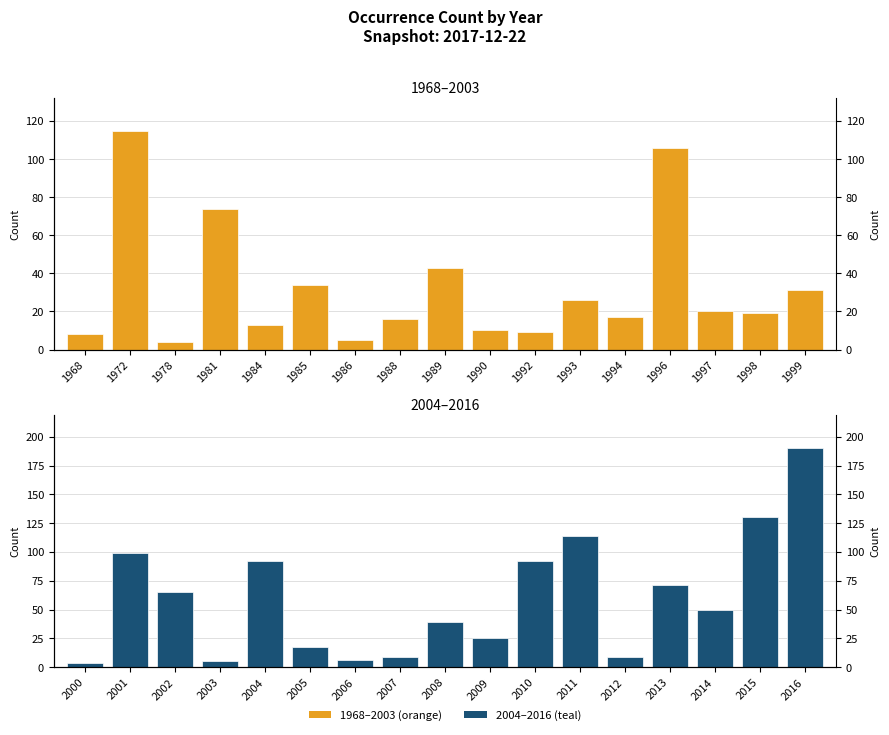

Where does the data first go above 50?

2001